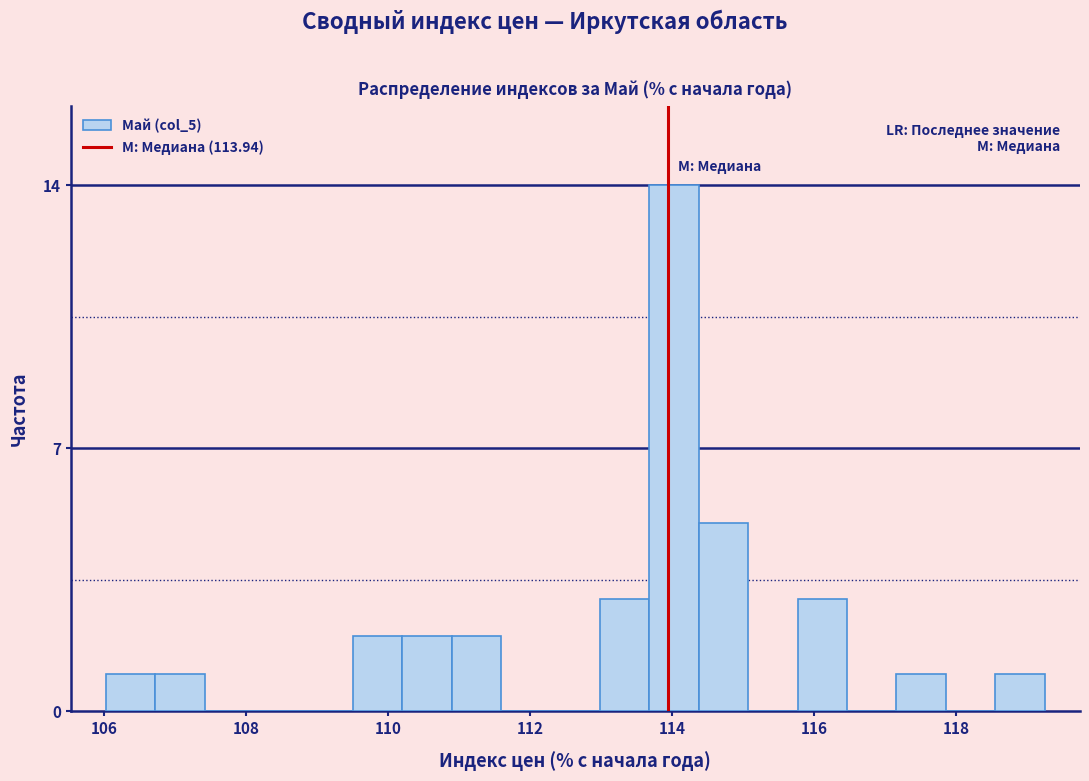

Read against the x-axis, roughly where is the centre of the tallest bar?

114.0